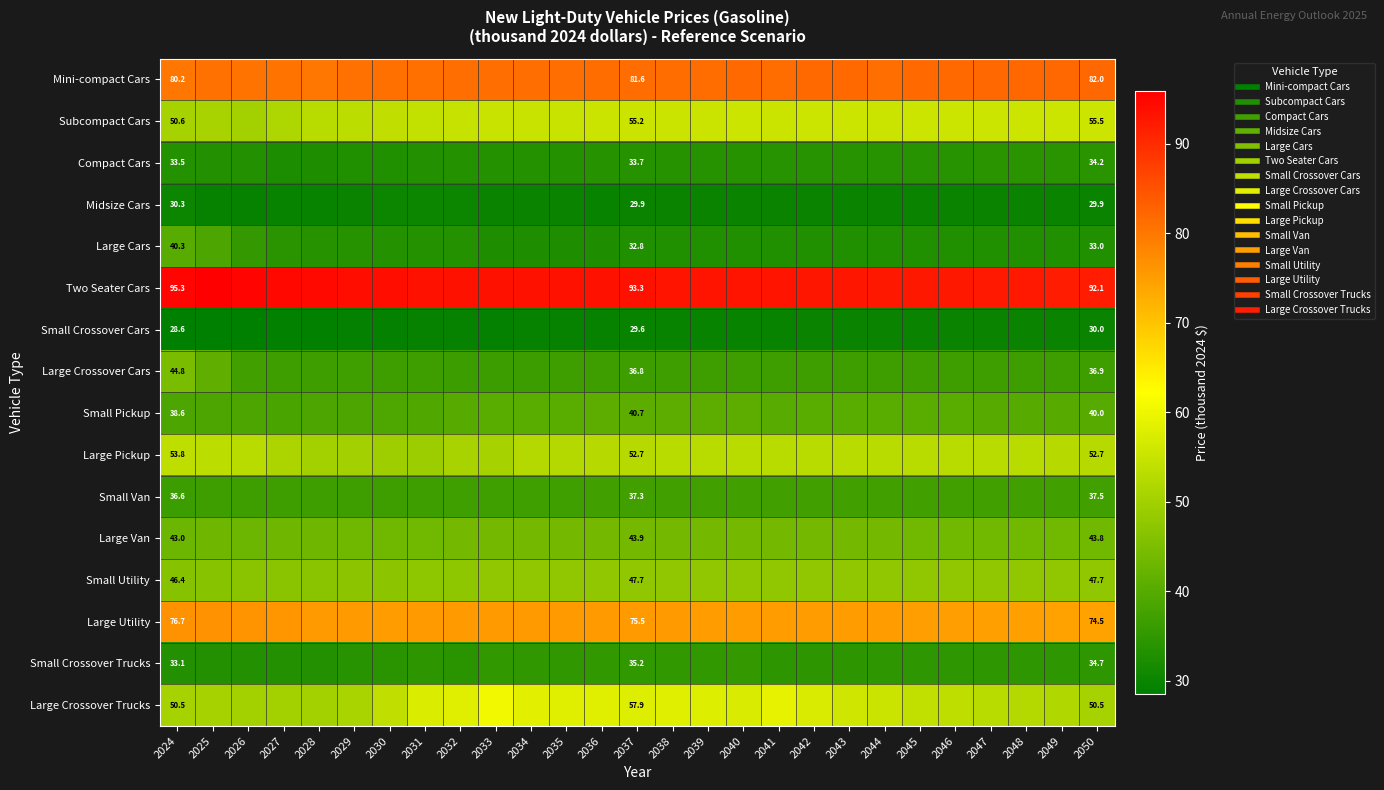

List the labels in order of Midsize Cars value, smallest first.

2026, 2025, 2027, 2028, 2036, 2035, 2037, 2034, 2050, 2049, 2038, 2048, 2033, 2047, 2039, 2046, 2045, 2029, 2040, 2044, 2043, 2042, 2041, 2030, 2032, 2031, 2024